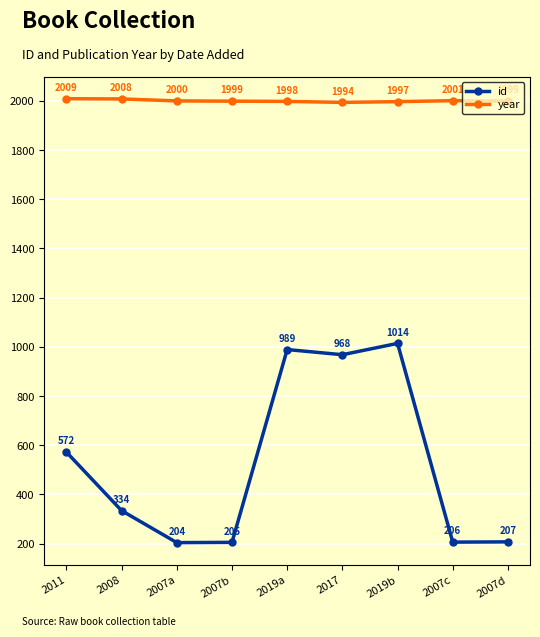

True or false: id and year cross at least once.

False